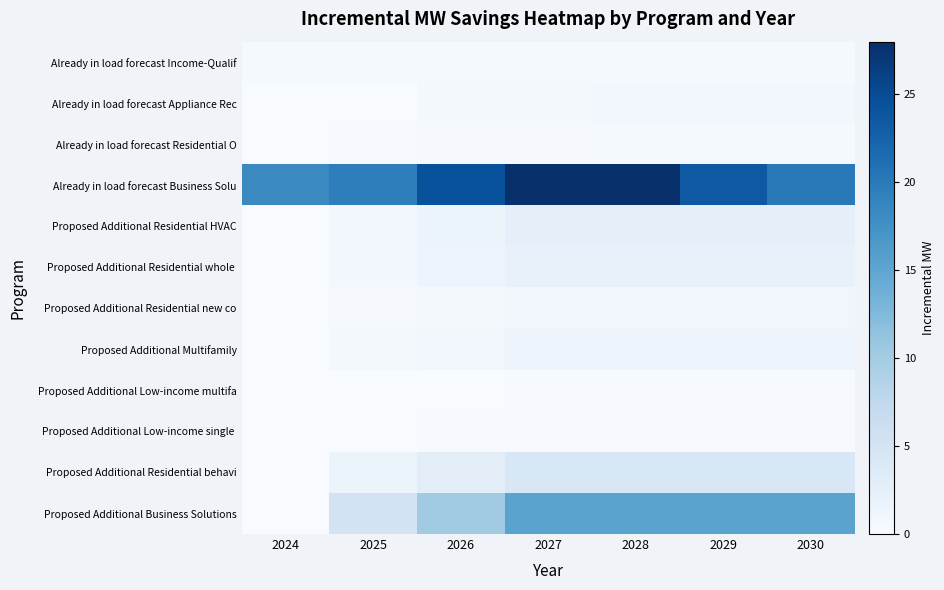

At how many categories does at least one series exceed 13?

7